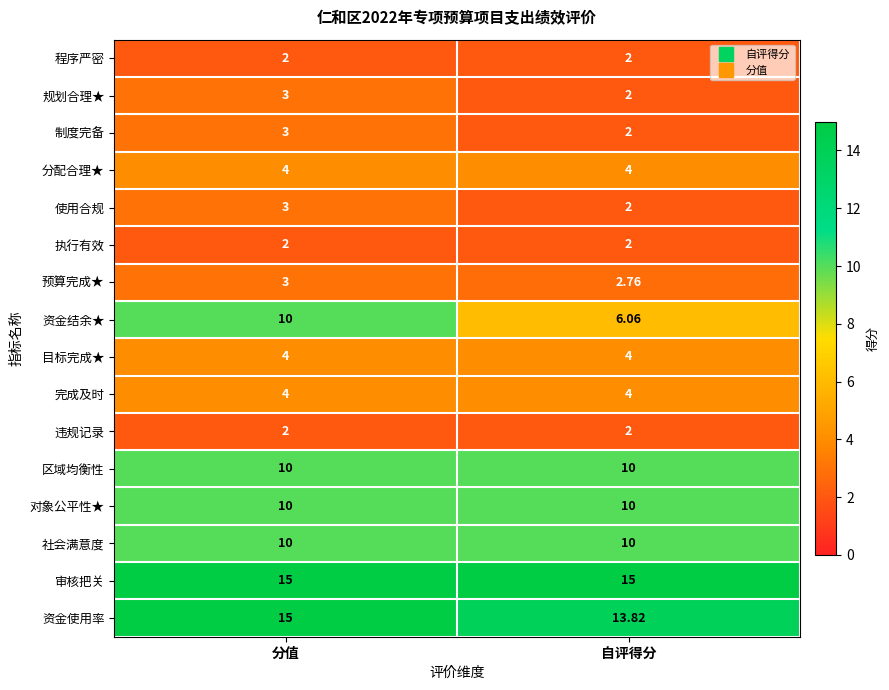

At how many categories does at least one series exceed 2?

2